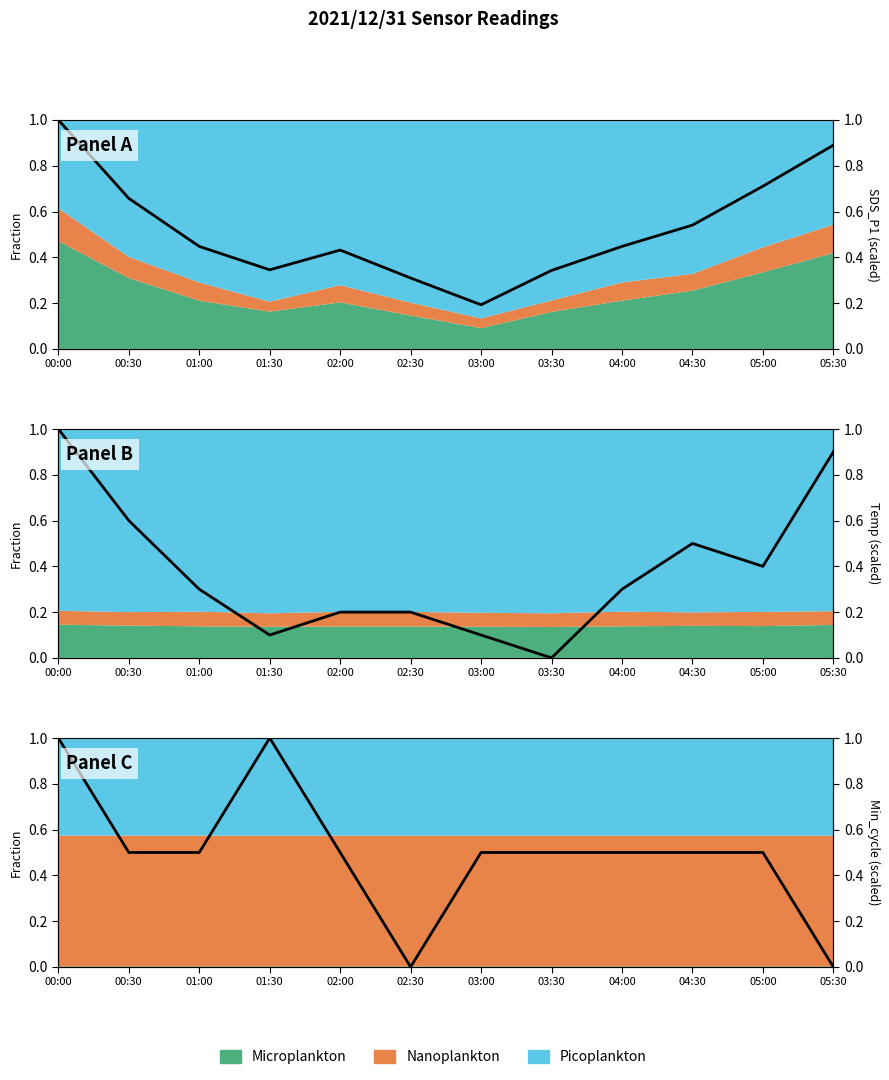

What is the spread (max minus min) of values at 03:30?

0.5